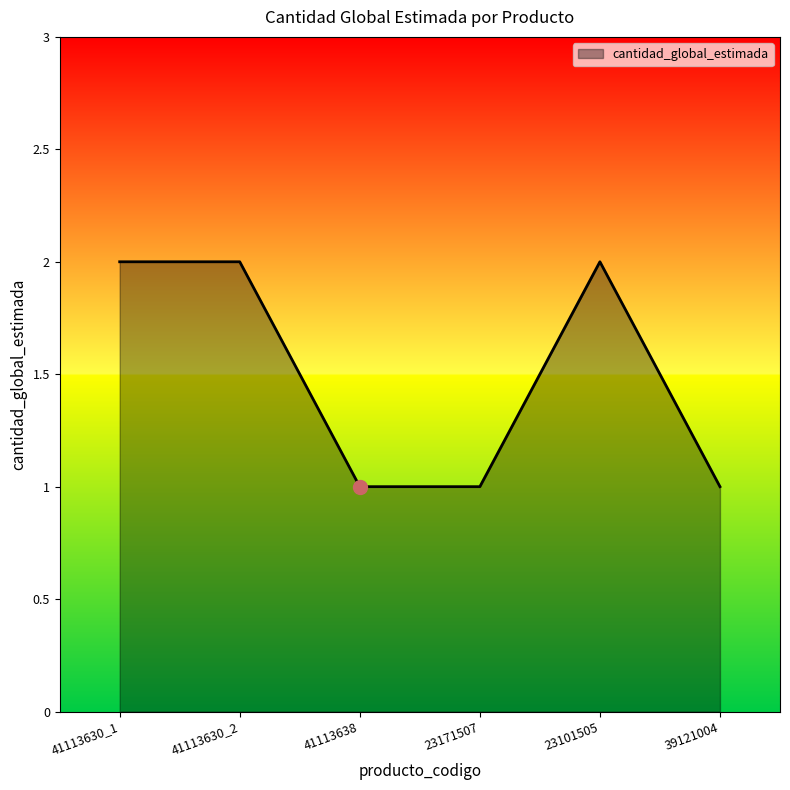

What is the ratio of the value at 23101505 to the value at 41113630_1?

1.0